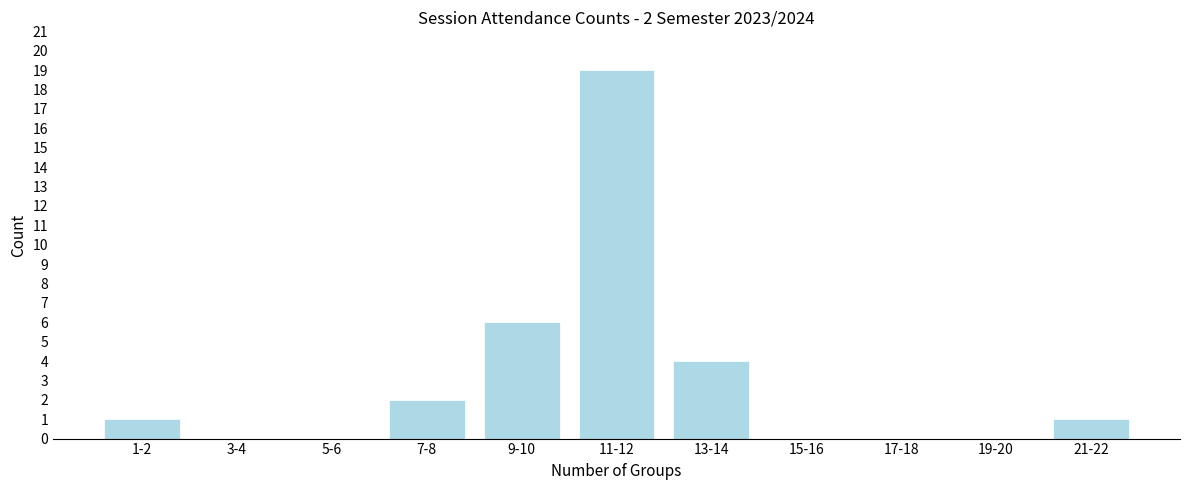

Reading left to right, list all the values displayed in this chart.

1-2=1	3-4=0	5-6=0	7-8=2	9-10=6	11-12=19	13-14=4	15-16=0	17-18=0	19-20=0	21-22=1